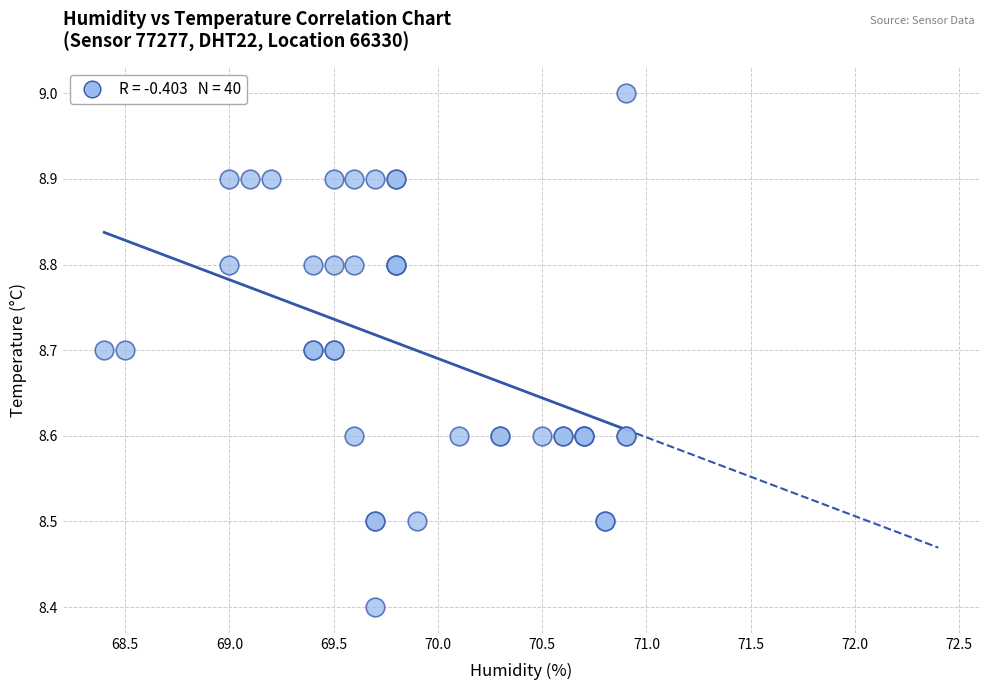

What Y value in the scatter plot is closest to 8?

8.4